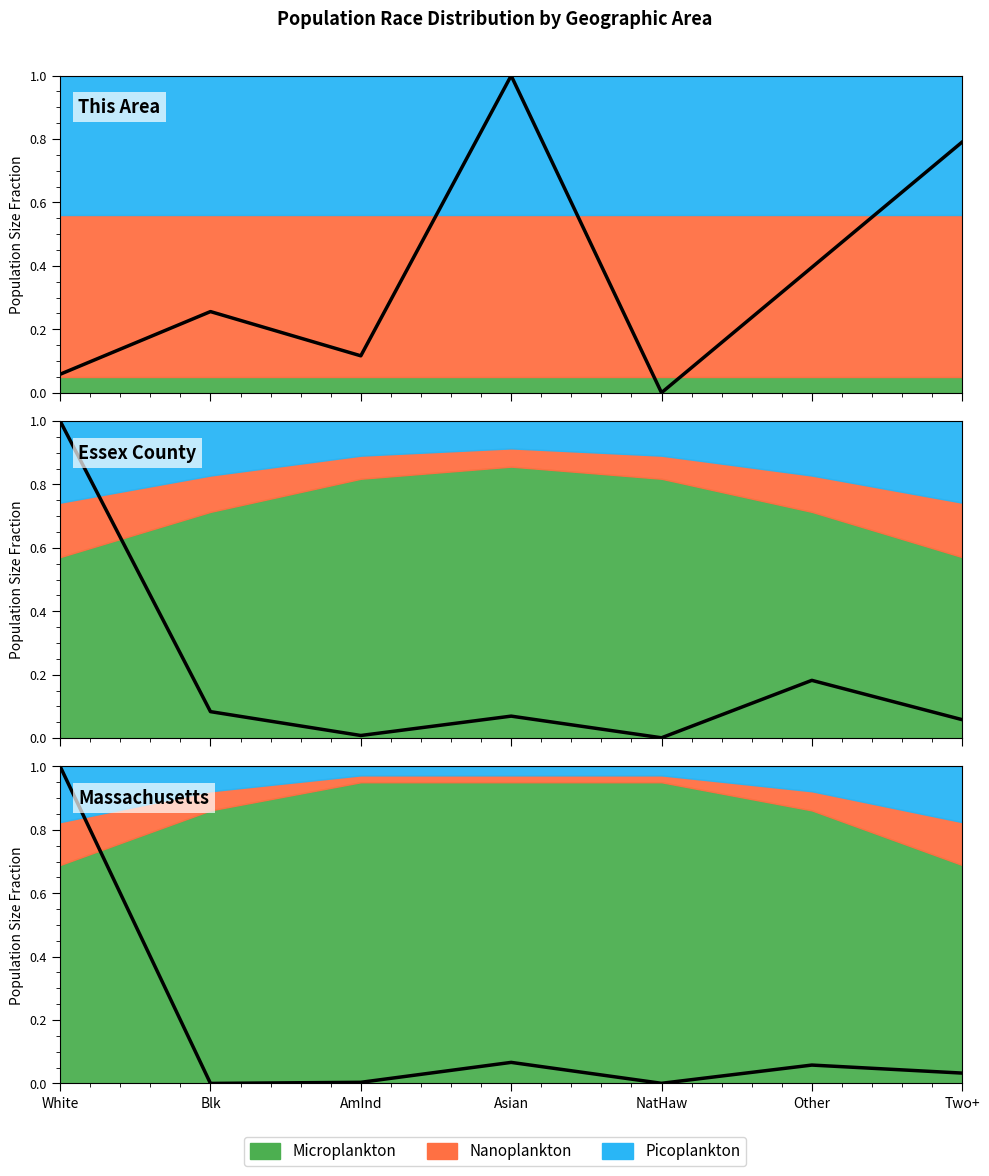

What is the sum of the Massachusetts values at Asian and NatHaw?

0.1